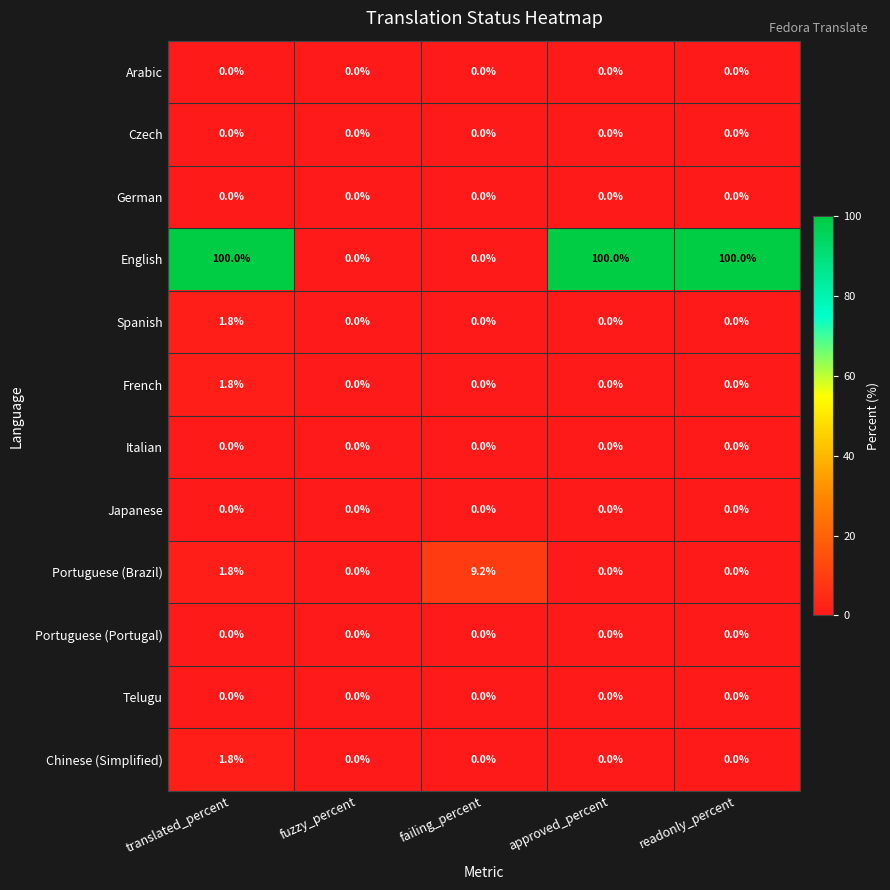

What is the total value across all series at approved_percent?

100.0